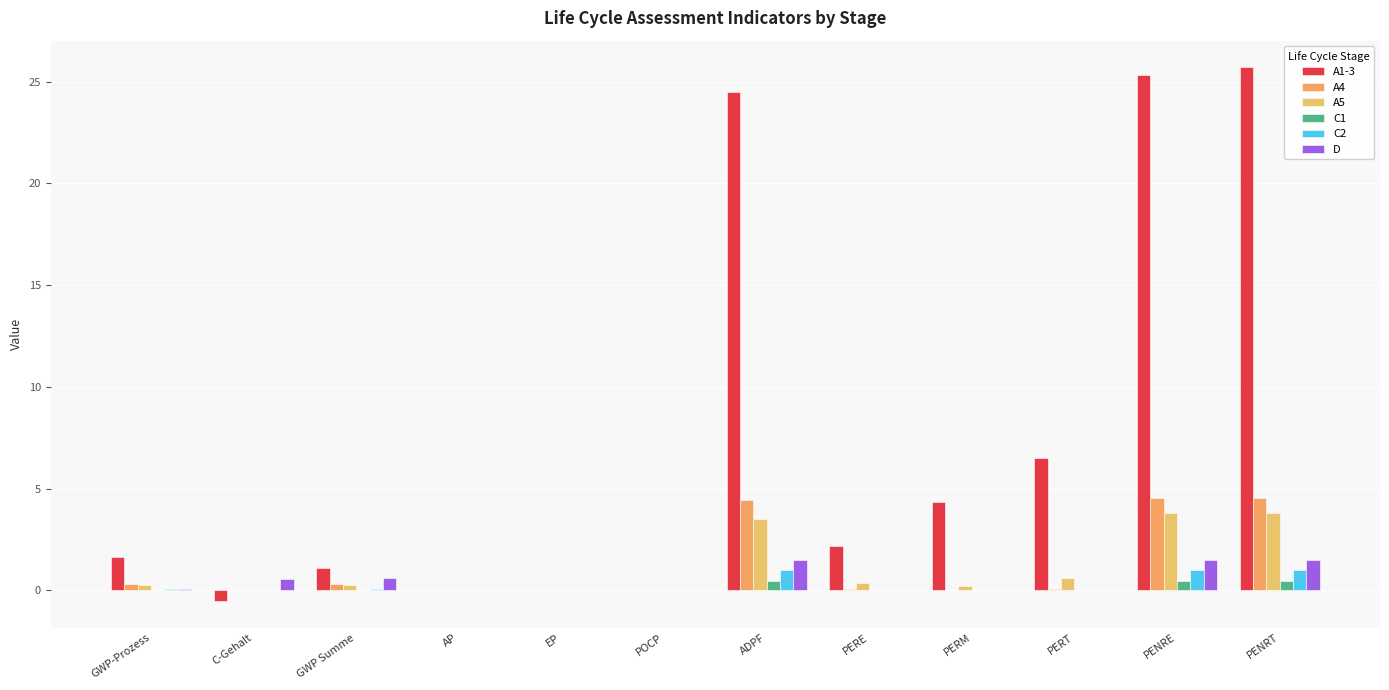

Between GWP Summe and ADPF, which series saw the biggest shift?

A1-3